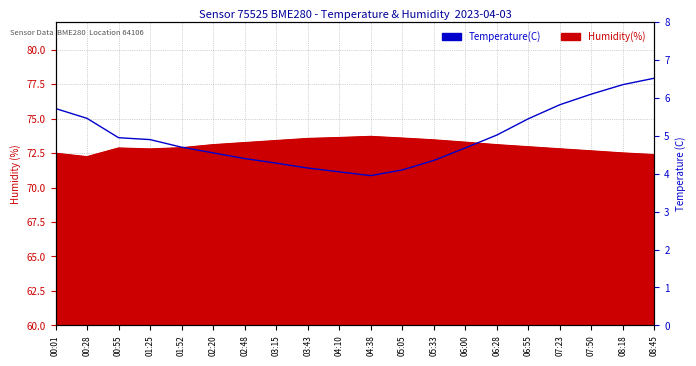

What is the ratio of the value at 05:05 to the value at 06:28?

0.8